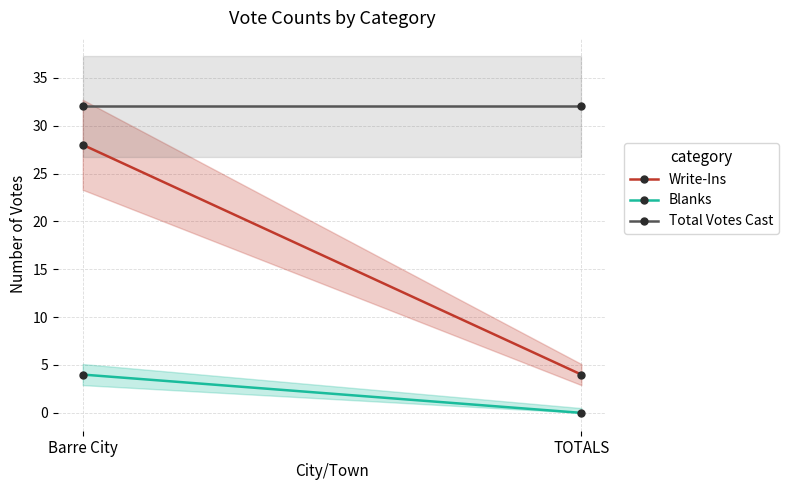

At which category does the chart reach its minimum across all series?

TOTALS